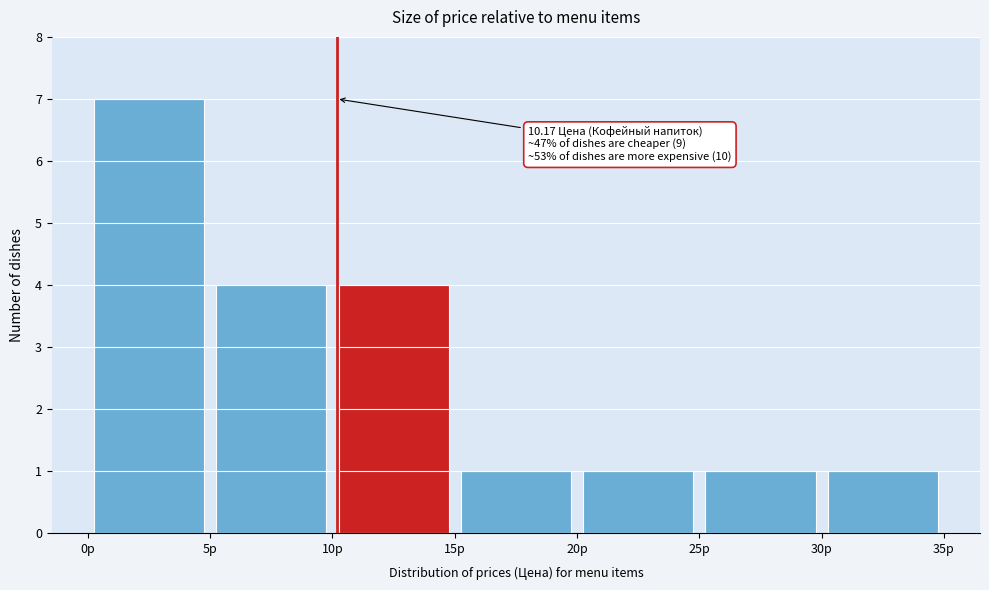

Over which range of the x-axis is the bar tallest?

0 to 5